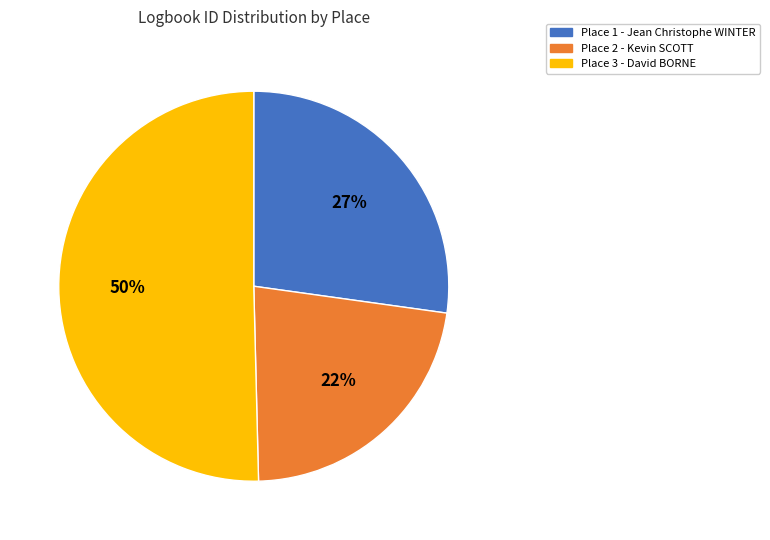

What is the ratio of the value at Place 2 - Kevin SCOTT to the value at Place 1 - Jean Christophe WINTER?

0.8